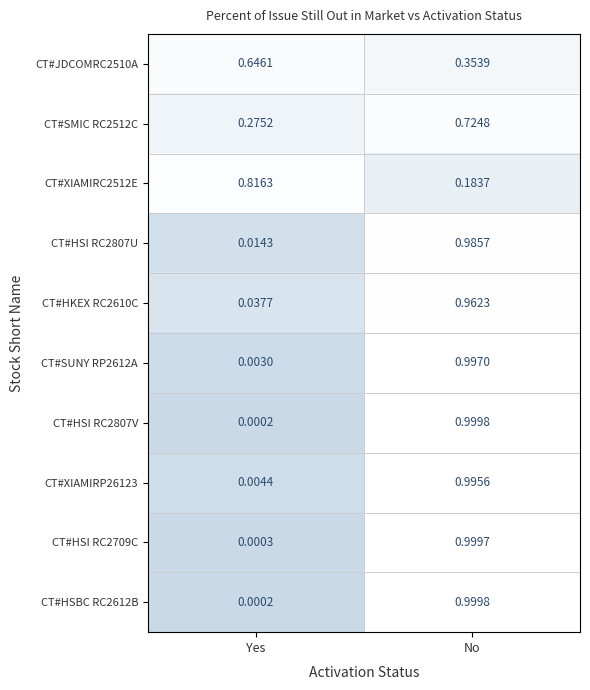

List the labels in order of CT#JDCOMRC2510A value, largest first.

Yes, No